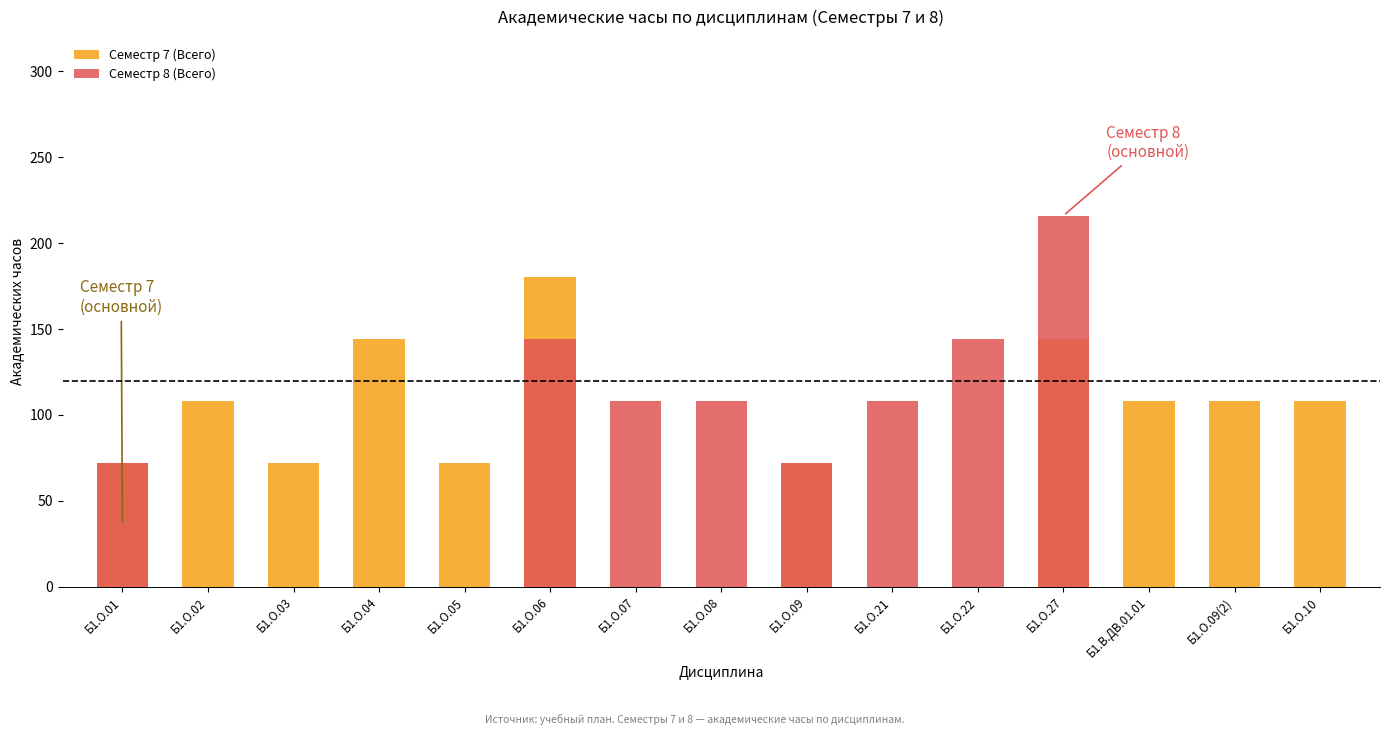

What is the highest value of the Семестр 8 (Всего) series?

216